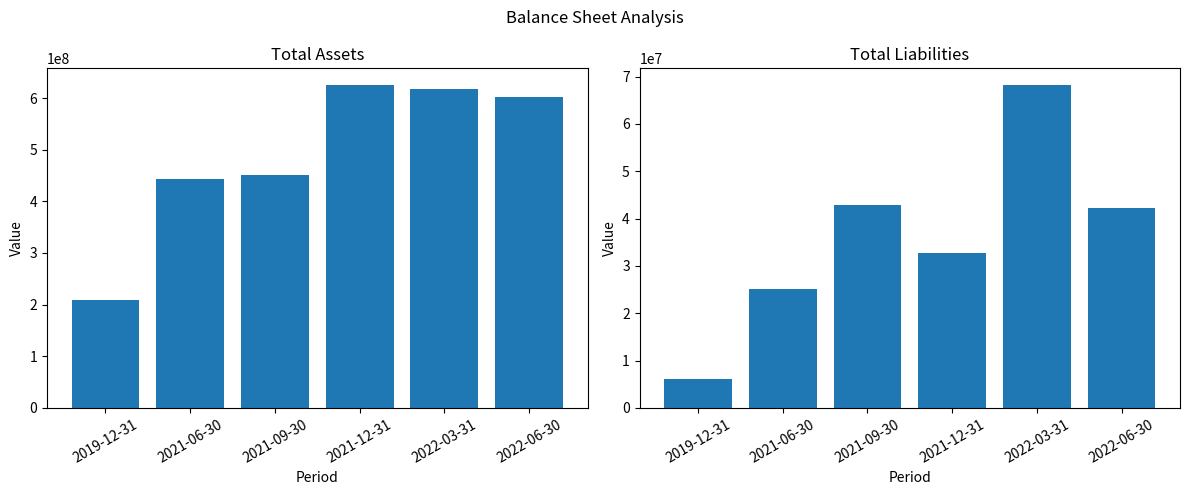

Reading left to right, extract all data points from this chart.

Total Assets: 2019-12-31=209023000	2021-06-30=443556000	2021-09-30=451095000	2021-12-31=626295000	2022-03-31=616874000	2022-06-30=601324000
Total Liabilities: 2019-12-31=6109000	2021-06-30=25016000	2021-09-30=42858000	2021-12-31=32719000	2022-03-31=68320000	2022-06-30=42143000